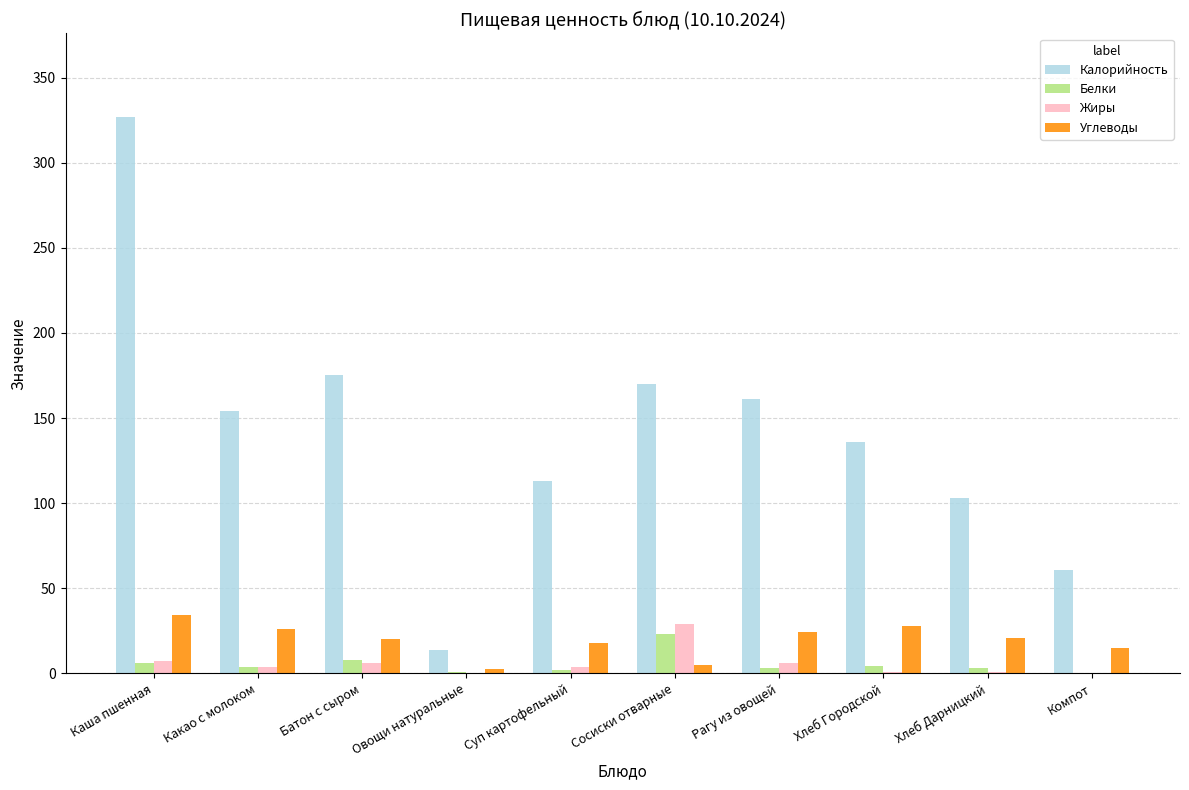

At which category is the sum across all series the highest?

Каша пшенная